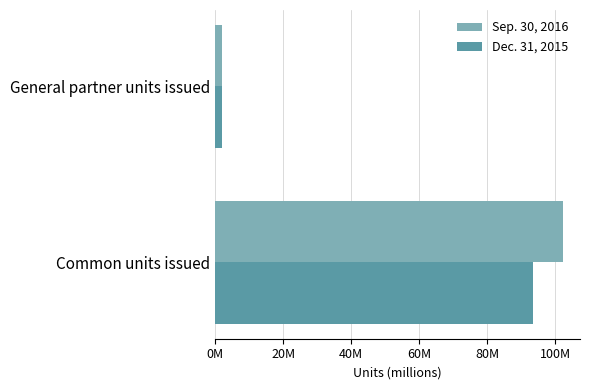

At which label does Sep. 30, 2016 reach its peak?

Common units issued